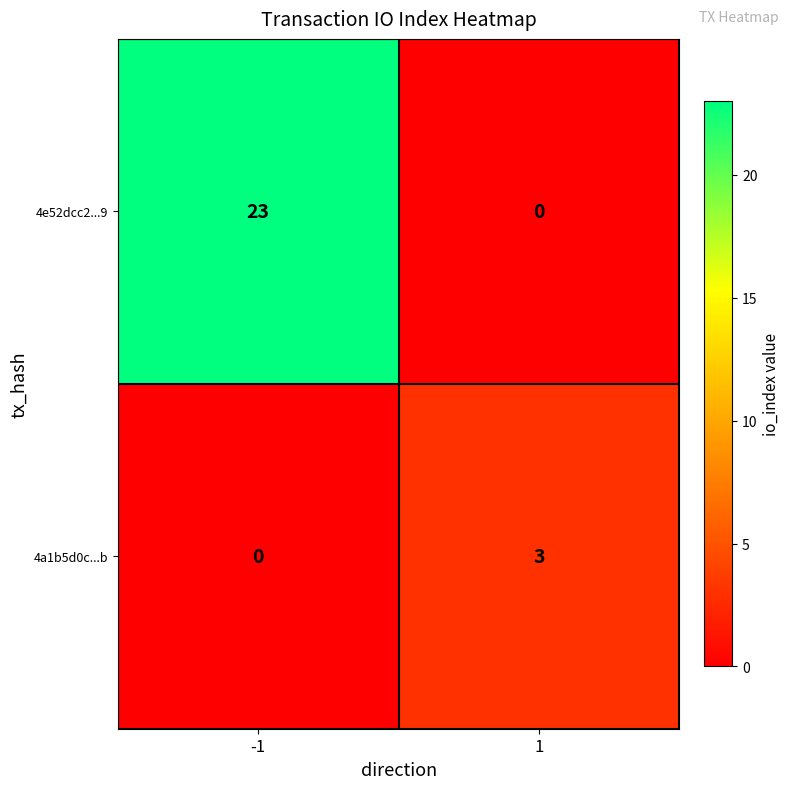

What is the spread (max minus min) of values at -1?

23